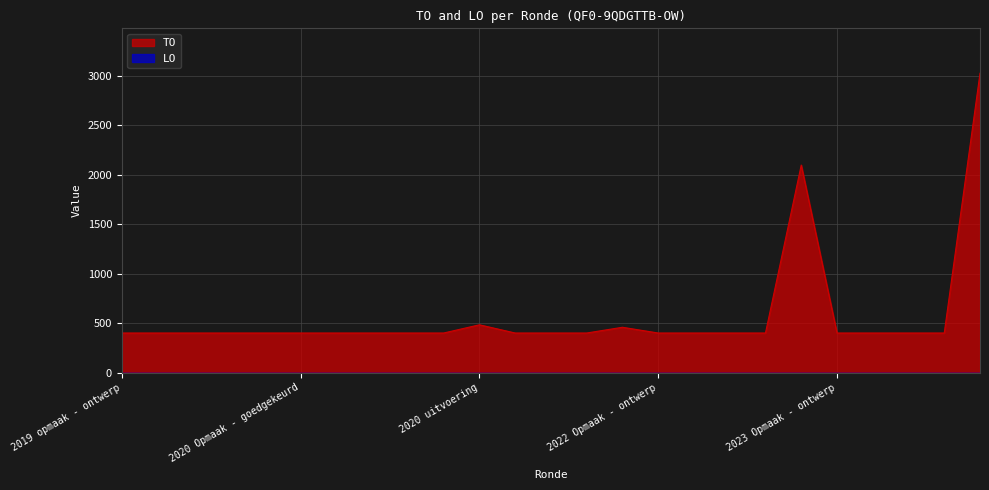

What is the average value?

578